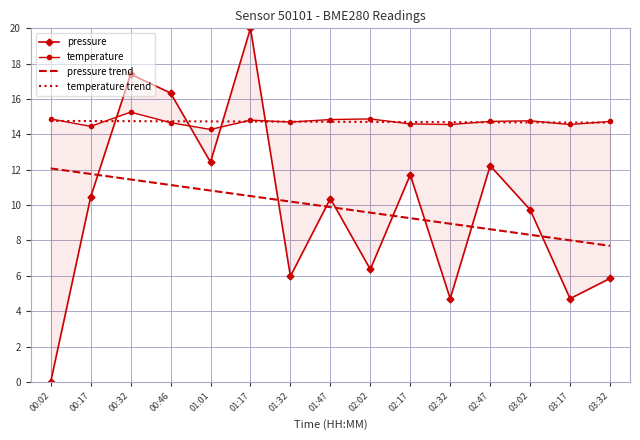

After their last crossing, which series has the higher values: pressure trend or pressure?

pressure trend